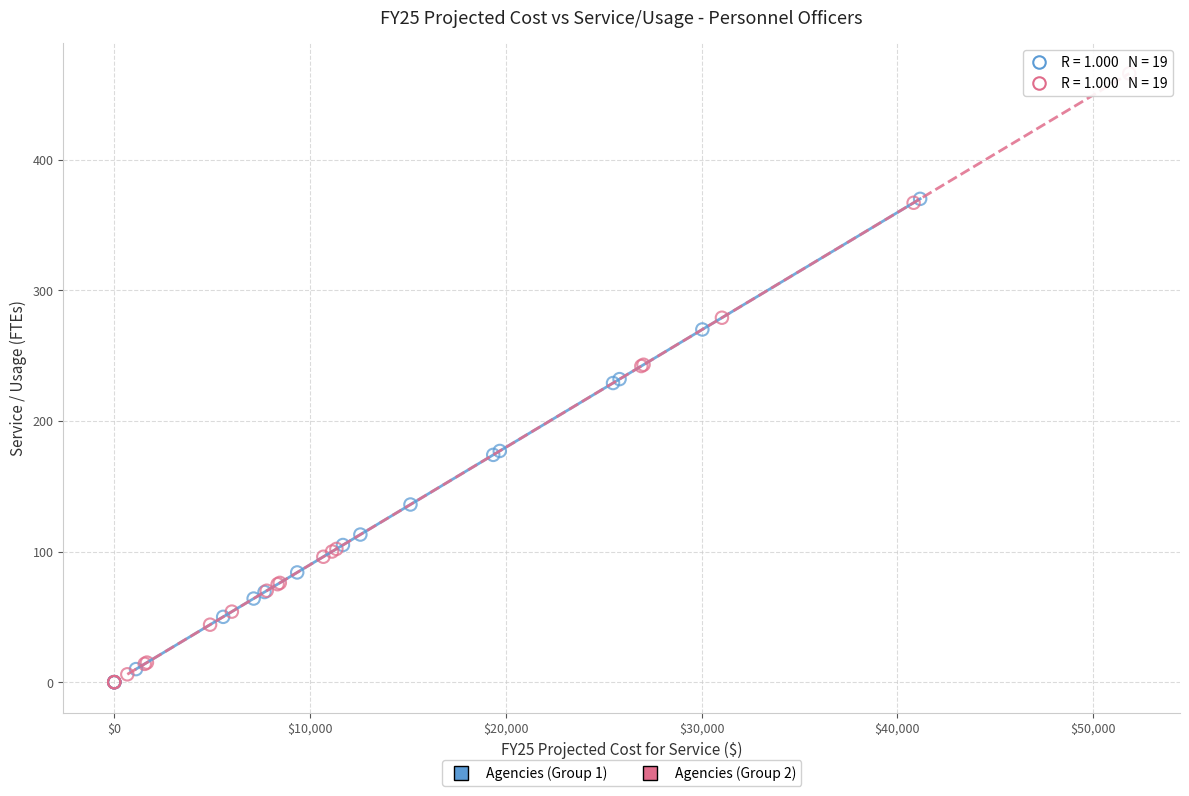

Which series has the widest spread of Y values?

Agencies (Group 2)